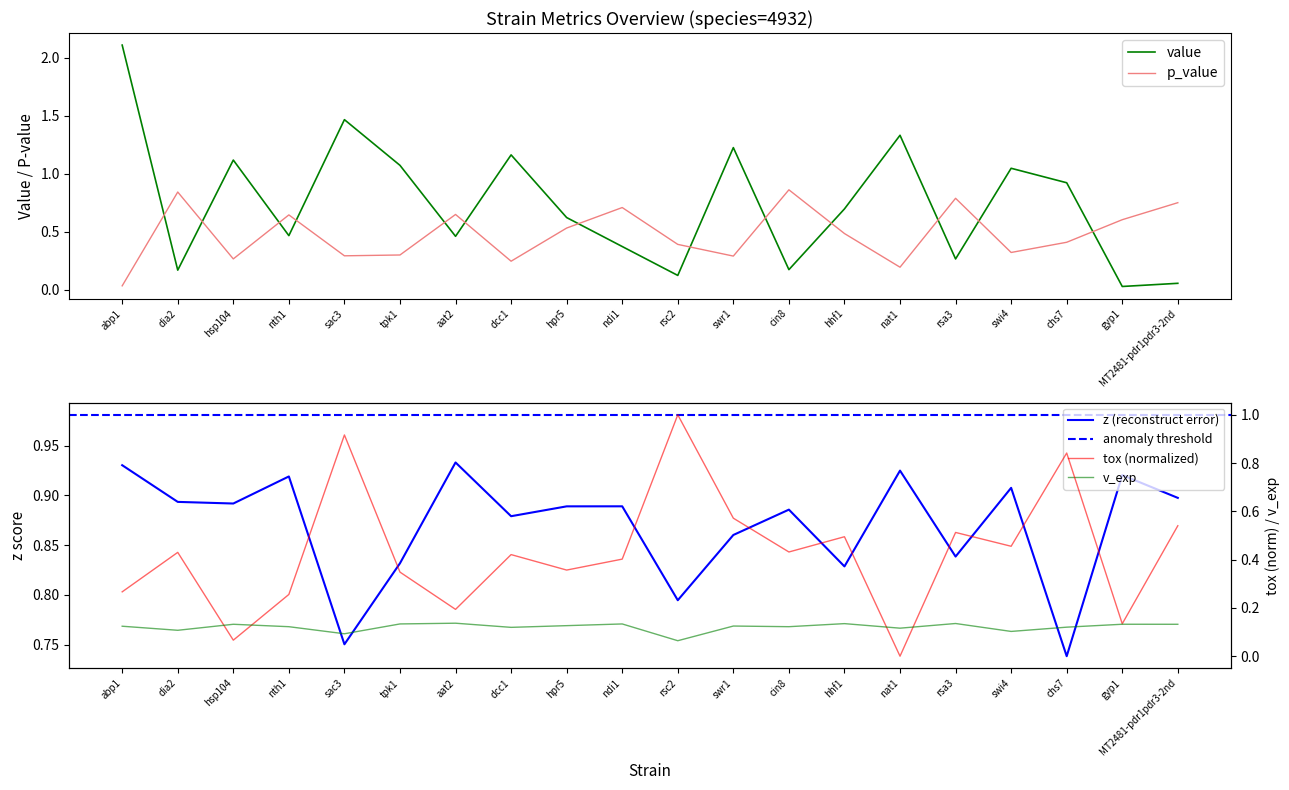

Which series has the largest range (max minus min)?

value